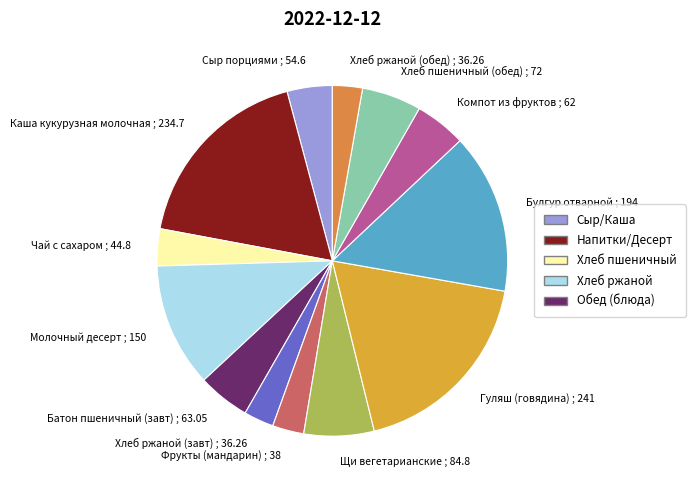

Which has a higher value, Булгур отварной ; 194 or Каша кукурузная молочная ; 234.7?

Каша кукурузная молочная ; 234.7